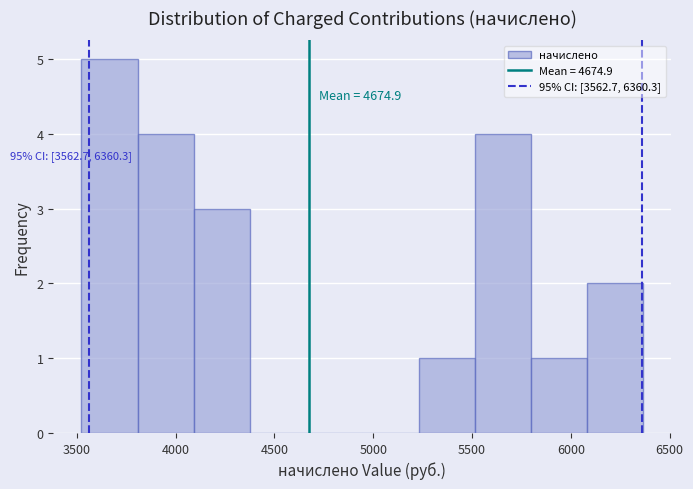

Which range on the x-axis has the tallest bar?

3500 to 3800